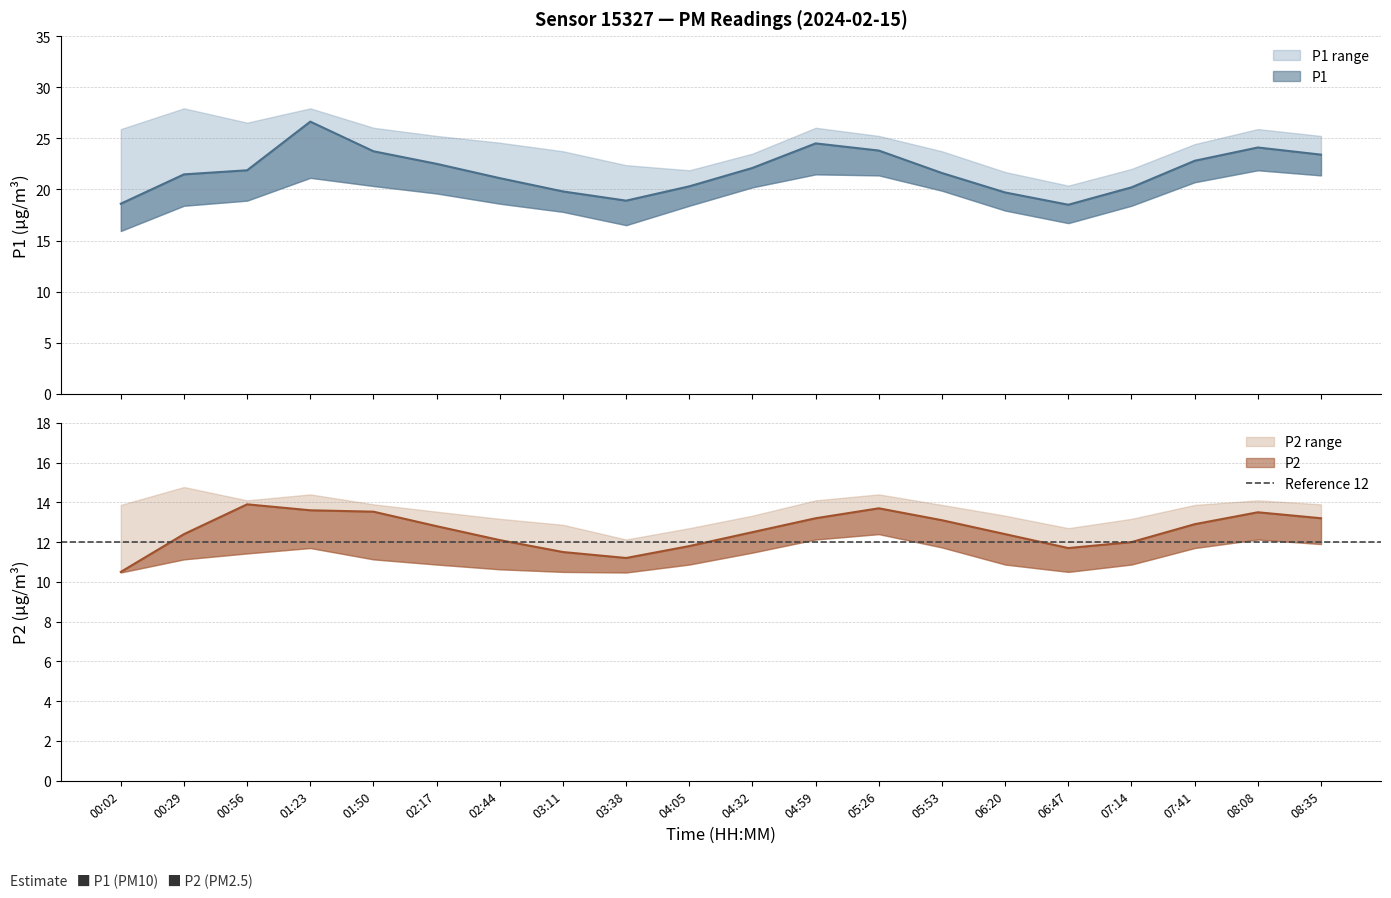

What is the total value across all series at 05:26?

110.9